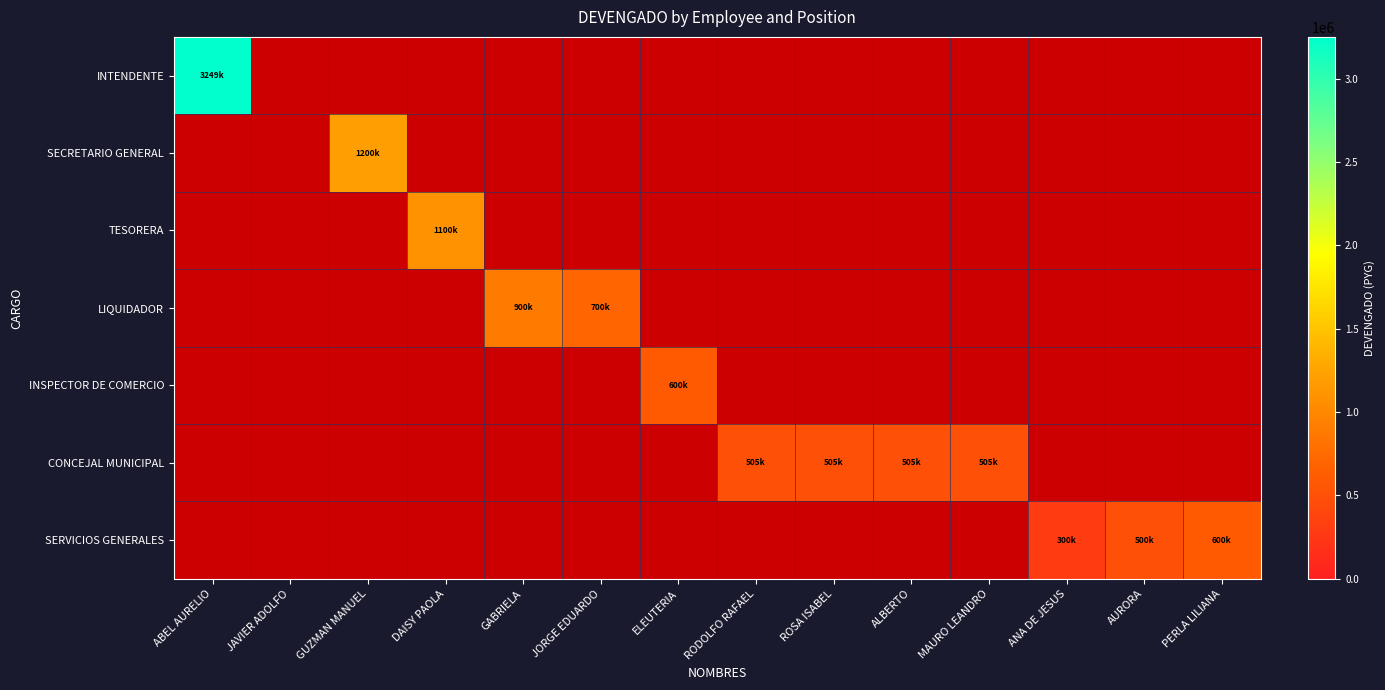

Between ELEUTERIA and RODOLFO RAFAEL, which series saw the biggest shift?

INSPECTOR DE COMERCIO